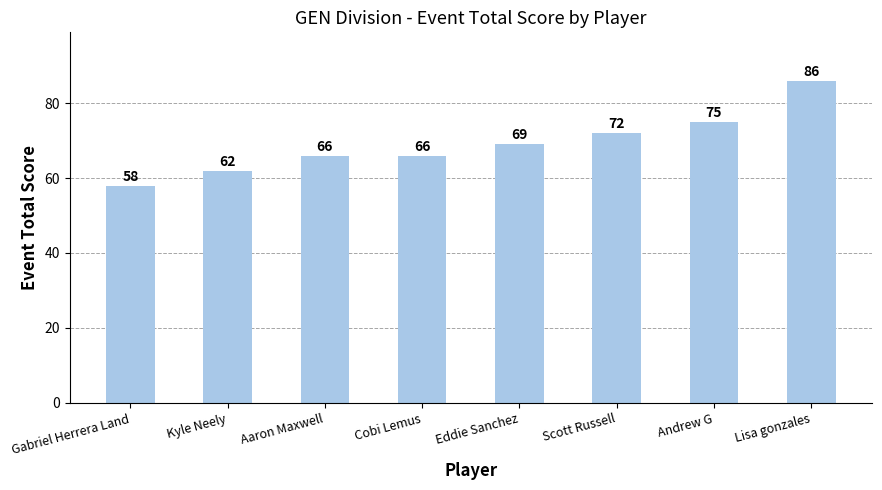

What is the greatest value displayed?

86